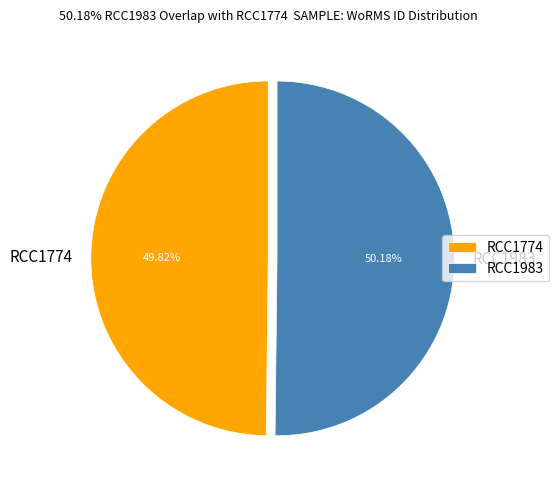

What is the ratio of the value at RCC1774 to the value at RCC1983?

1.0